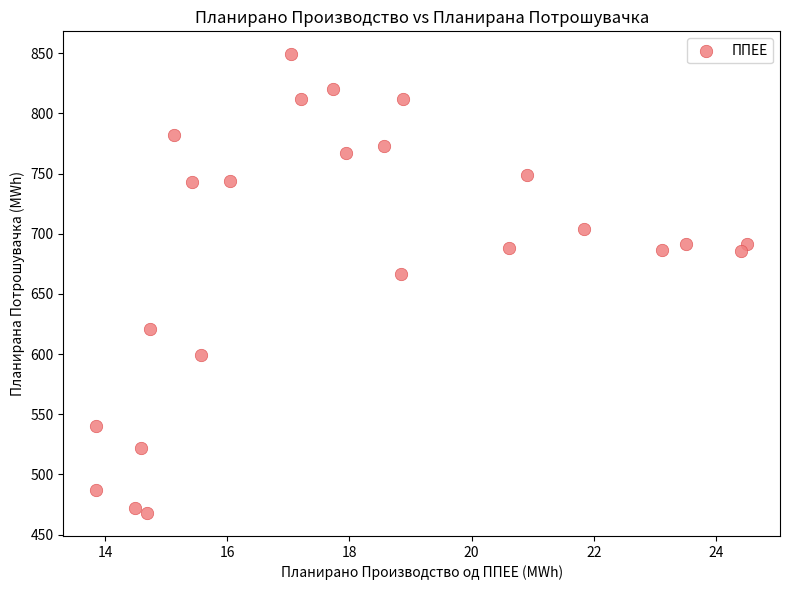

What is the range of X values (max minus min)?

10.7